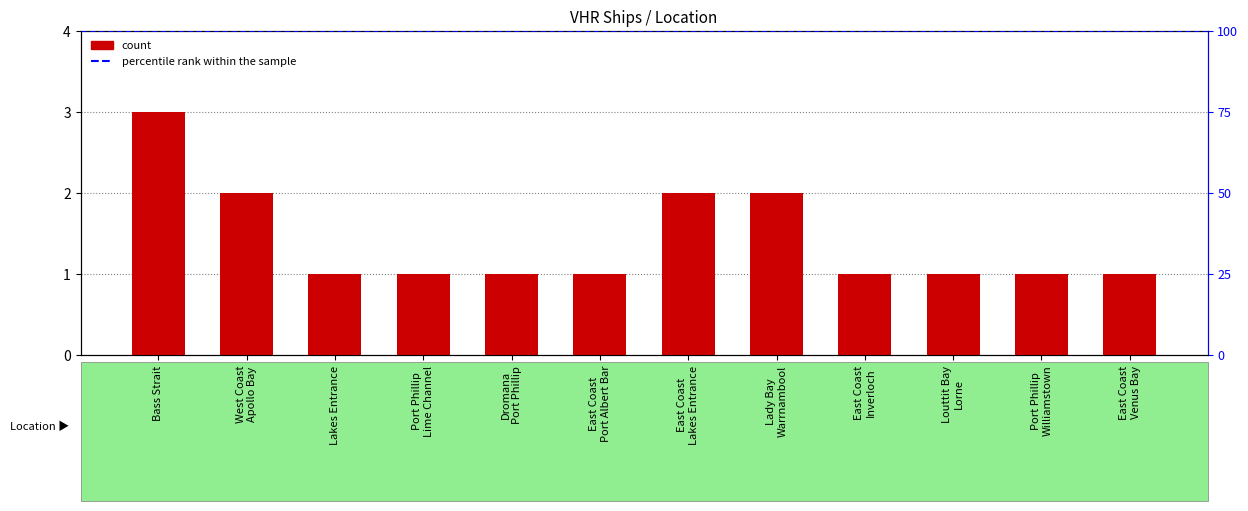

What is the label of the 6th bar from the left?

East Coast
Port Albert Bar